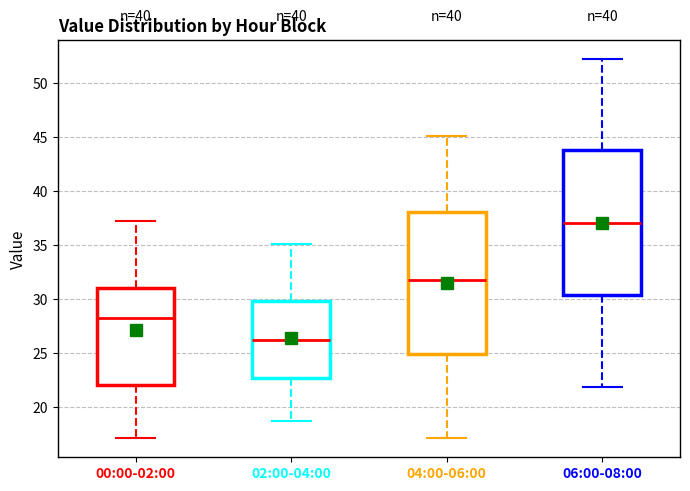

Where is the upper edge of the box for 02:00-04:00 on the y-axis? The values are not printed on the chart, so give them approximately, as read against the axis.

30.0